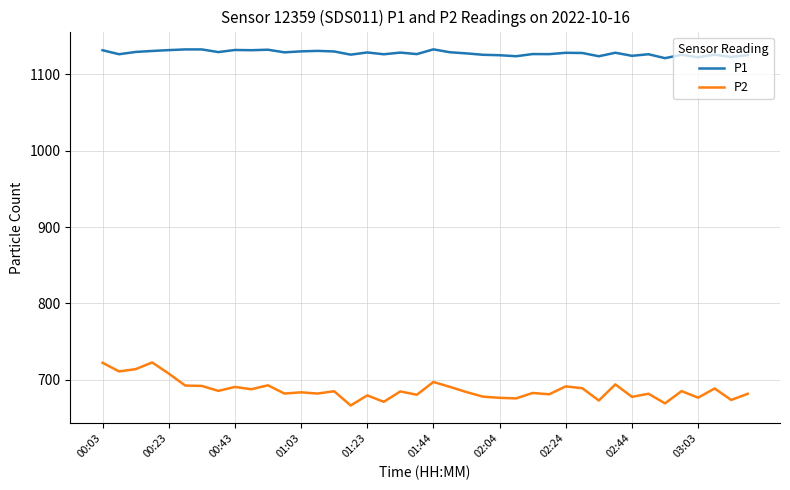

What is the maximum value for P1?

1132.7